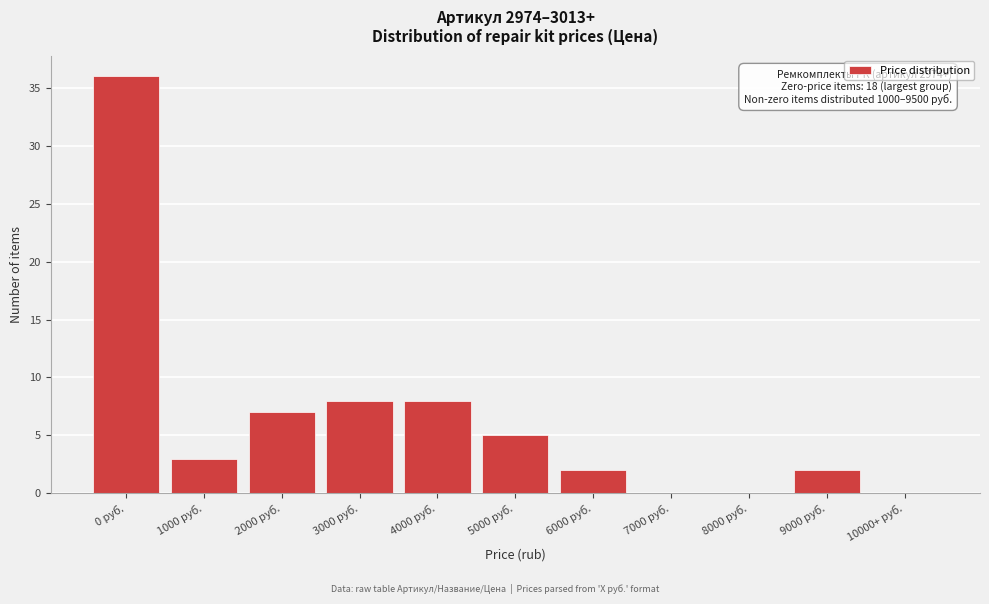

Reading left to right, transcribe all the data shown in this chart.

0 руб.=36	1000 руб.=3	2000 руб.=7	3000 руб.=8	4000 руб.=8	5000 руб.=5	6000 руб.=2	7000 руб.=0	8000 руб.=0	9000 руб.=2	10000+ руб.=0